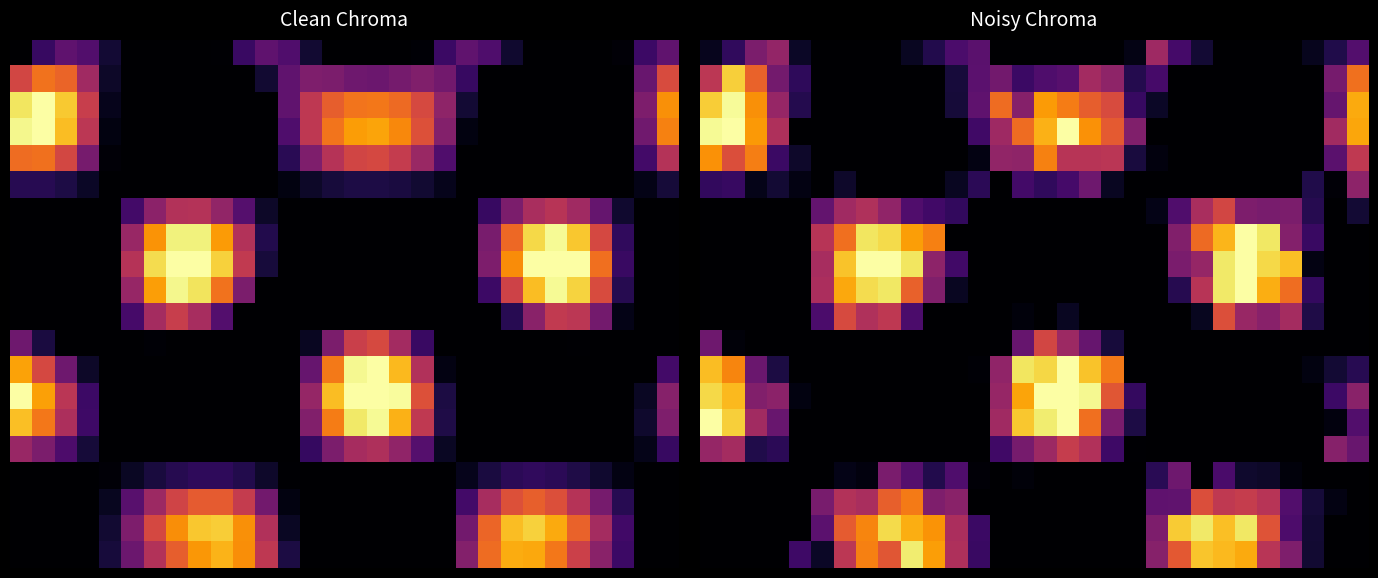

At how many categories does at least one series exceed 34?

24